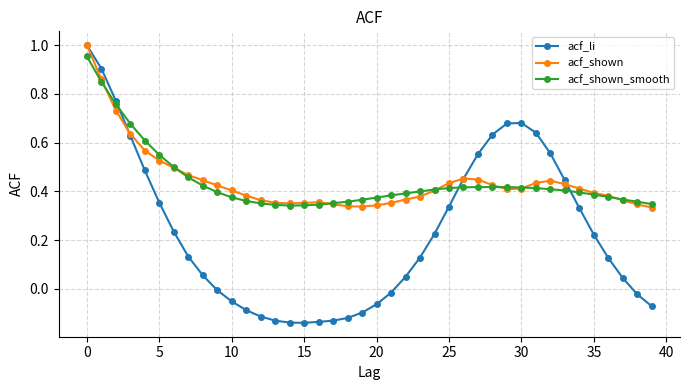

Which series has the widest spread of values?

acf_li